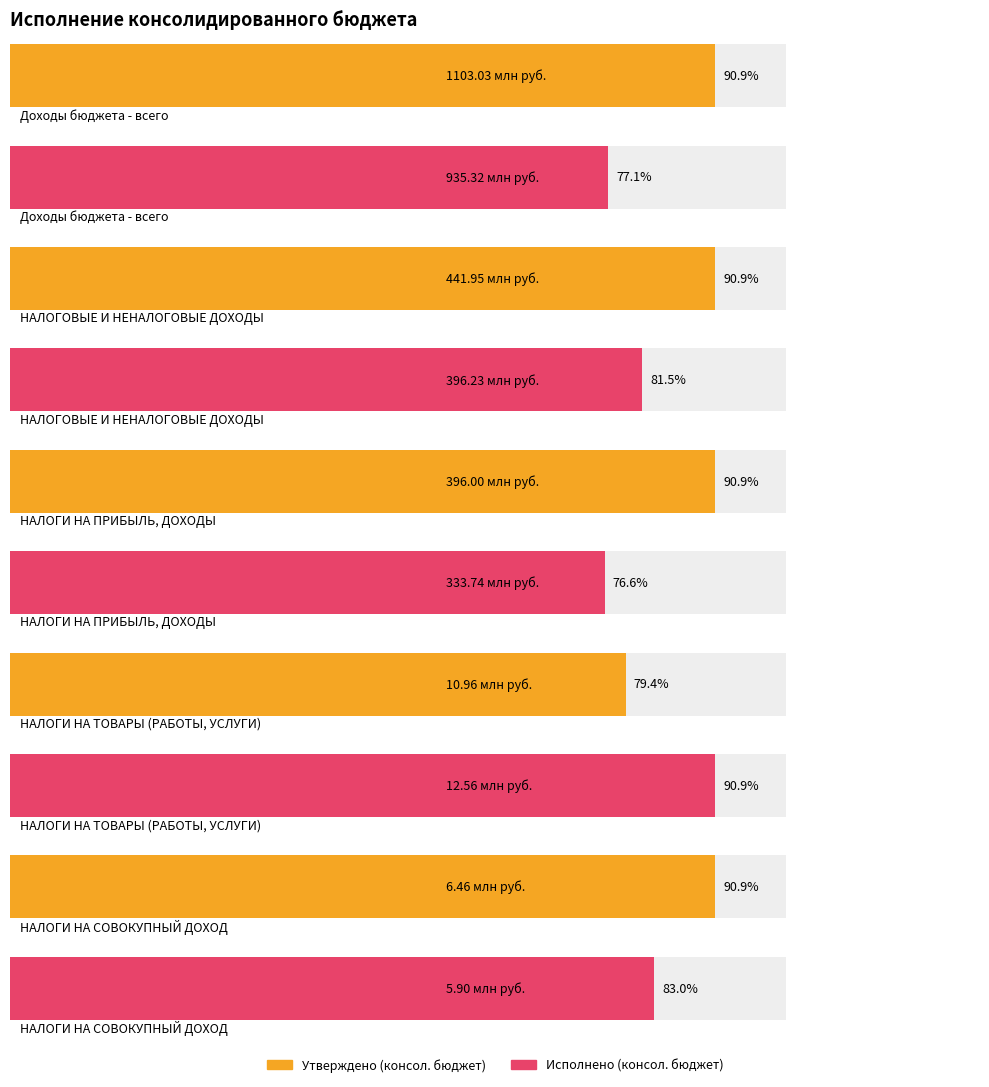

What are all the series names shown in the legend?

Утверждено (консол. бюджет), Исполнено (консол. бюджет)